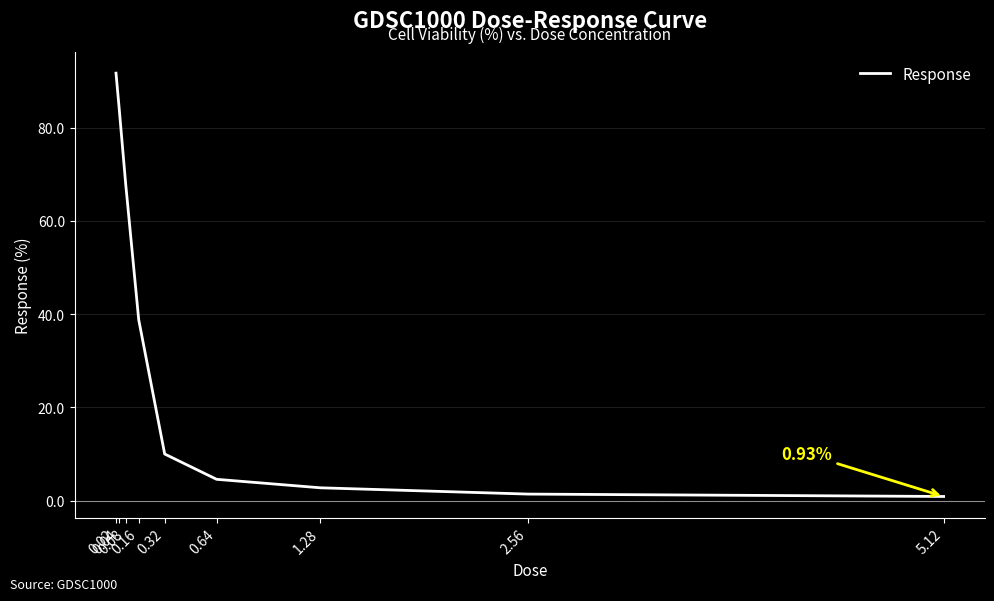

Reading right to left, list all the values displayed in this chart.

0.9	1.4	2.8	4.6	10.0	38.8	67.8	83.9	91.7